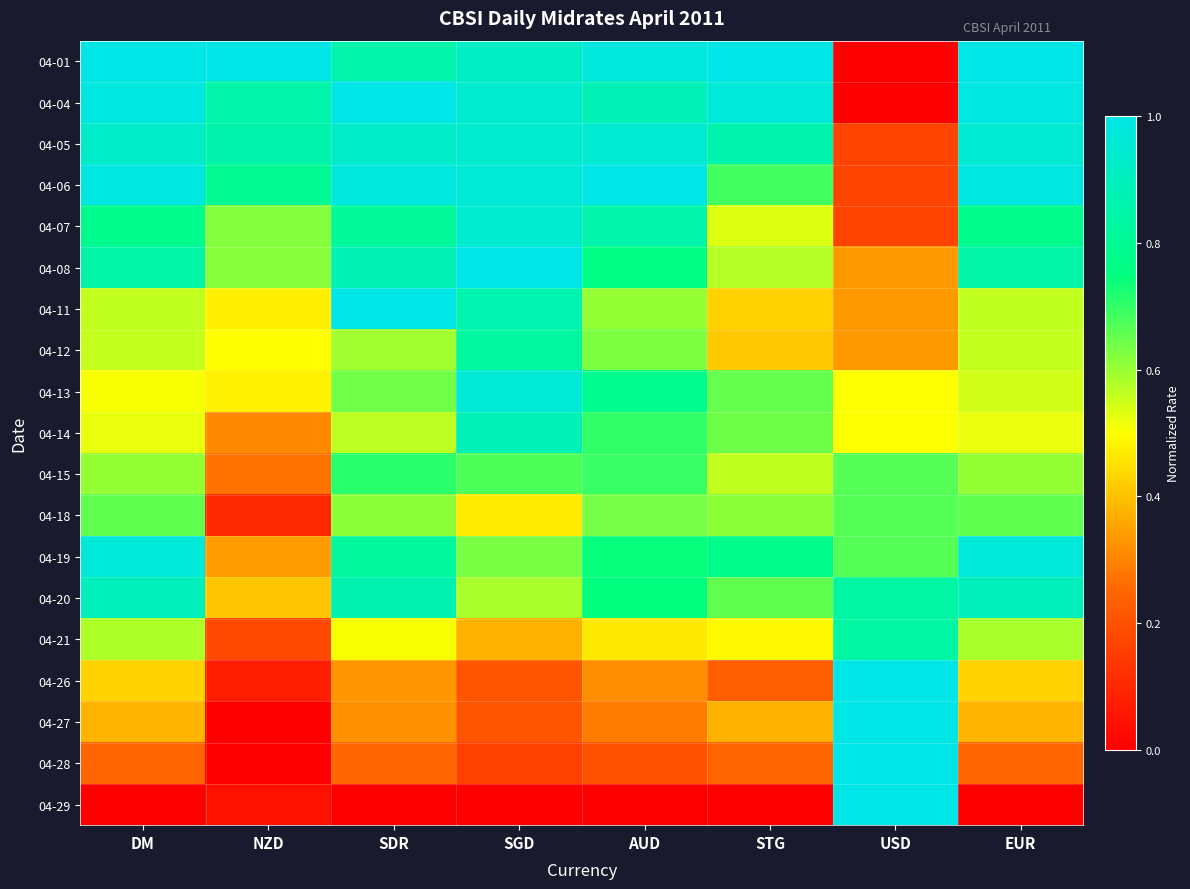

Rank the series by their maximum value, from lowest to highest.

04-18, 04-15, 04-12, 04-21, 04-14, 04-20, 04-07, 04-05, 04-13, 04-19, 04-01, 04-04, 04-06, 04-08, 04-11, 04-26, 04-27, 04-28, 04-29